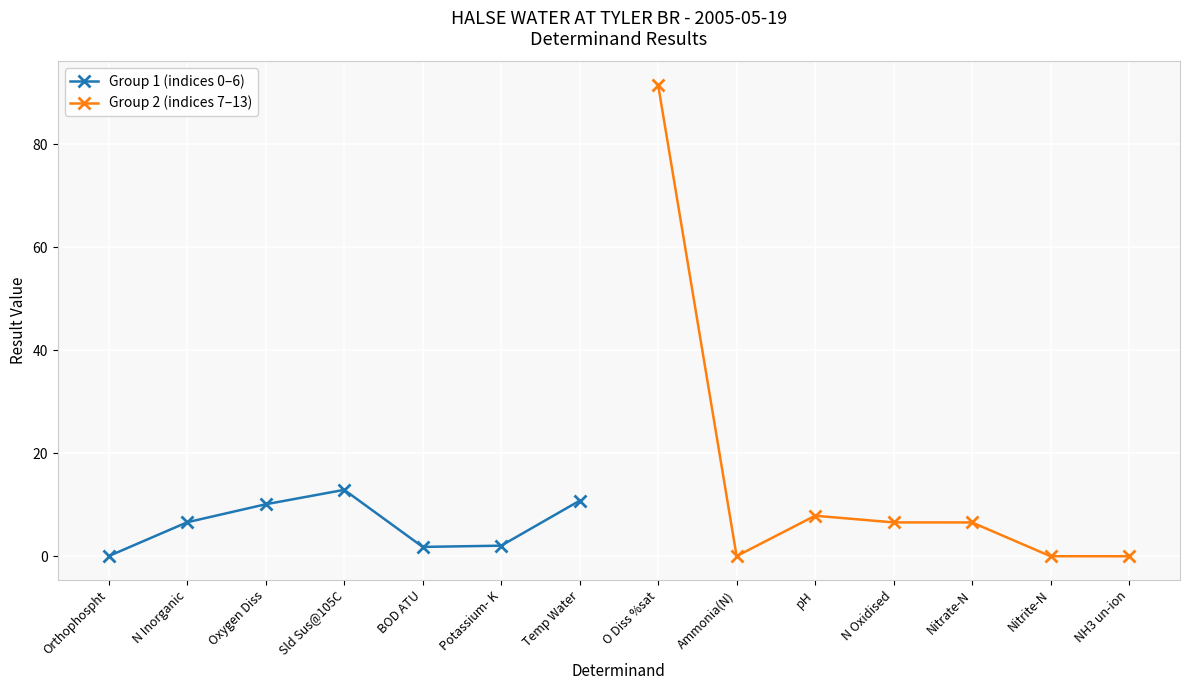

True or false: Group 1 (indices 0–6) has more than 1 points higher than both neighbors.

False